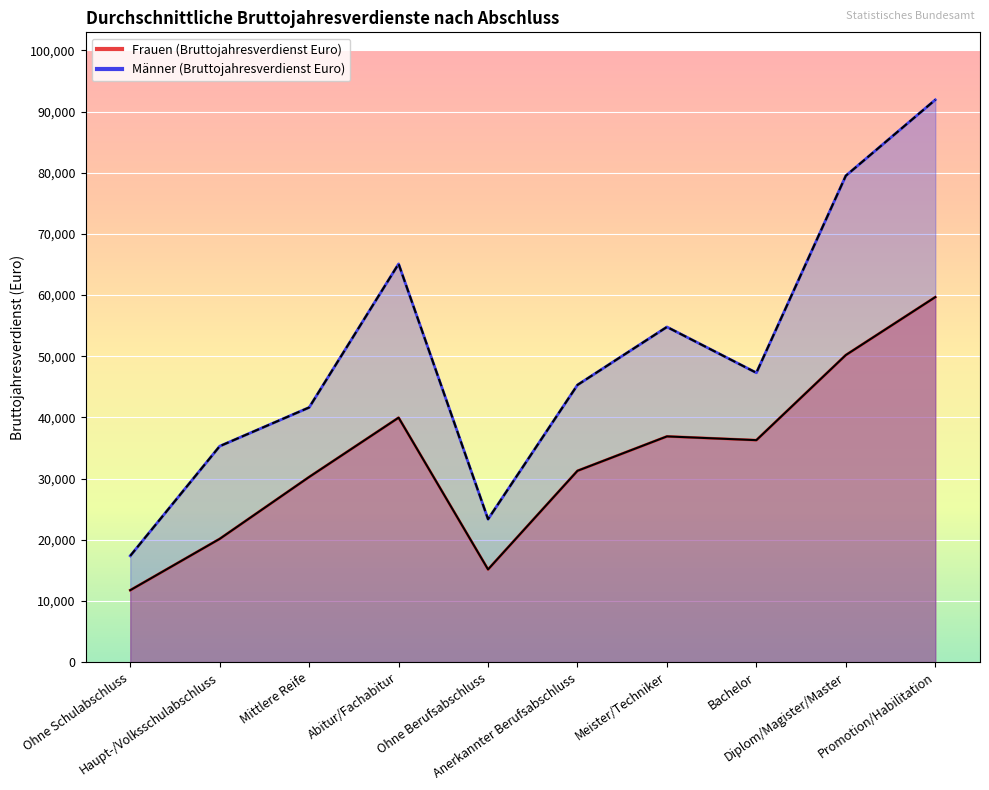

At which category is the sum across all series the highest?

Promotion/Habilitation